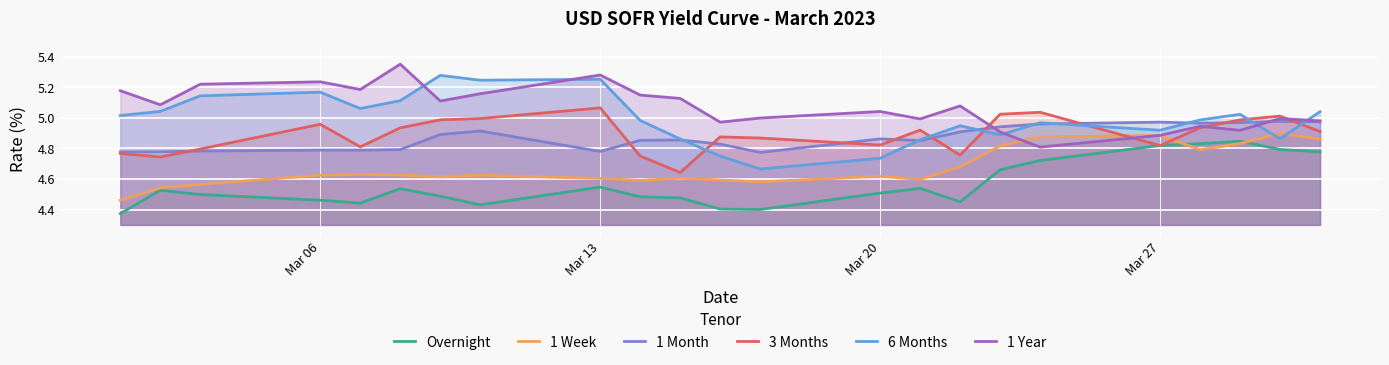

After their last crossing, which series has the higher values: 1 Year or 1 Month?

1 Year